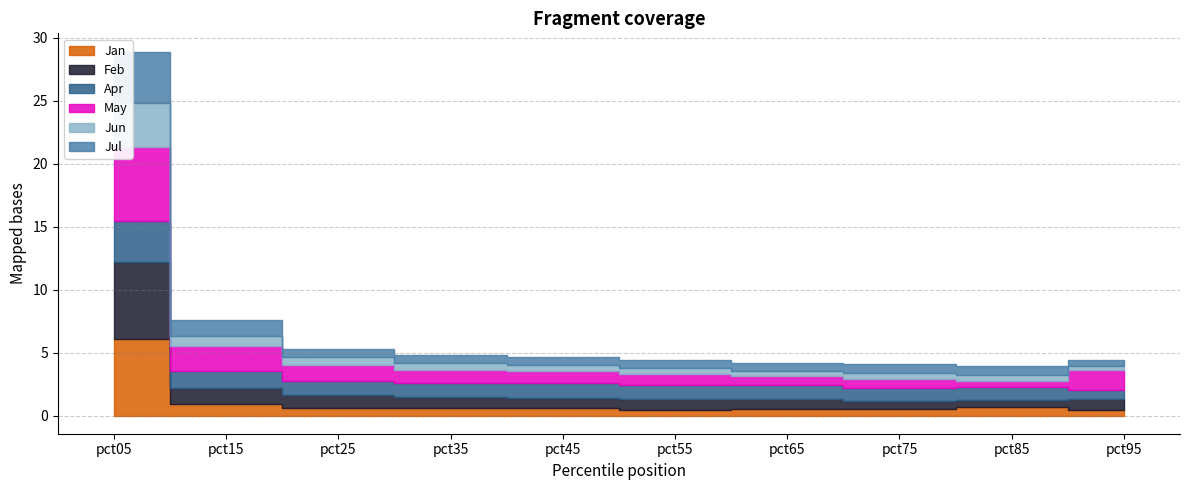

Rank the categories by Jun value from lowest to highest.

pct95, pct65, pct75, pct85, pct55, pct45, pct35, pct25, pct15, pct05